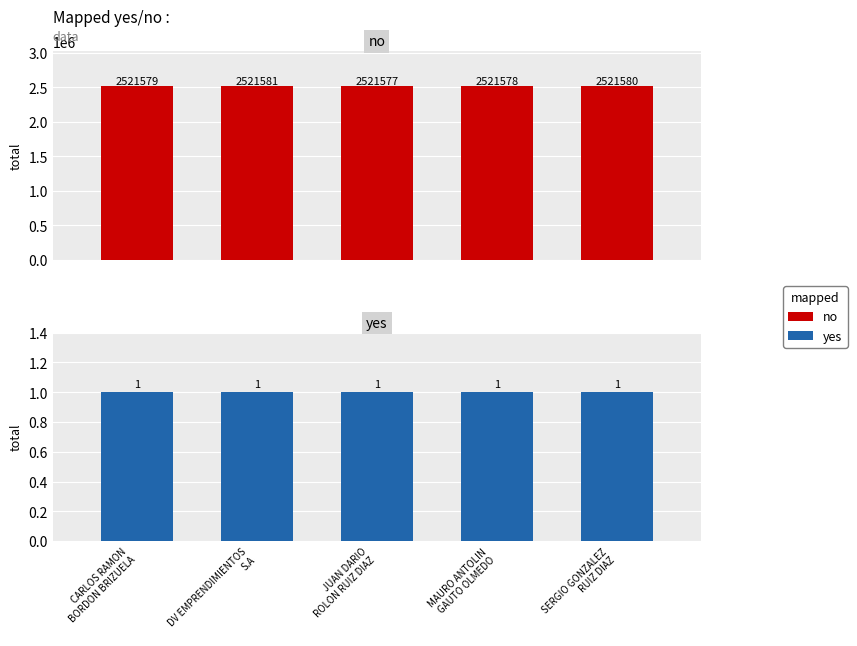

Reading left to right, what are all the values shown in this chart?

no: CARLOS RAMON
BORDON BRIZUELA=2521579	DV EMPRENDIMIENTOS
S.A=2521581	JUAN DARIO
ROLON RUIZ DIAZ=2521577	MAURO ANTOLIN
GAUTO OLMEDO=2521578	SERGIO GONZALEZ
RUIZ DIAZ=2521580
yes: CARLOS RAMON
BORDON BRIZUELA=1	DV EMPRENDIMIENTOS
S.A=1	JUAN DARIO
ROLON RUIZ DIAZ=1	MAURO ANTOLIN
GAUTO OLMEDO=1	SERGIO GONZALEZ
RUIZ DIAZ=1